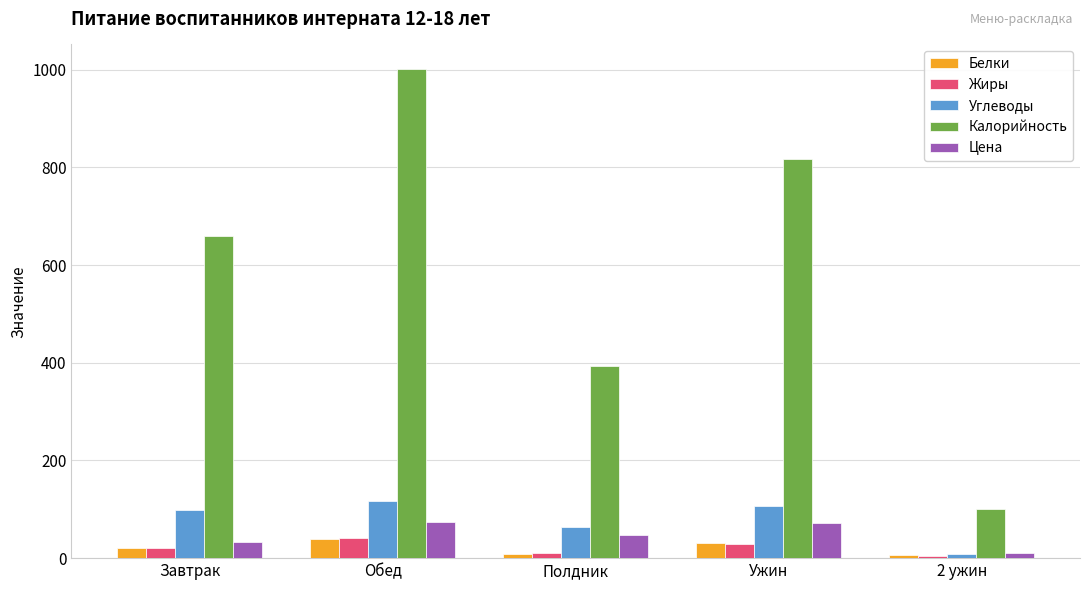

Which series changed the most between Завтрак and Полдник?

Калорийность